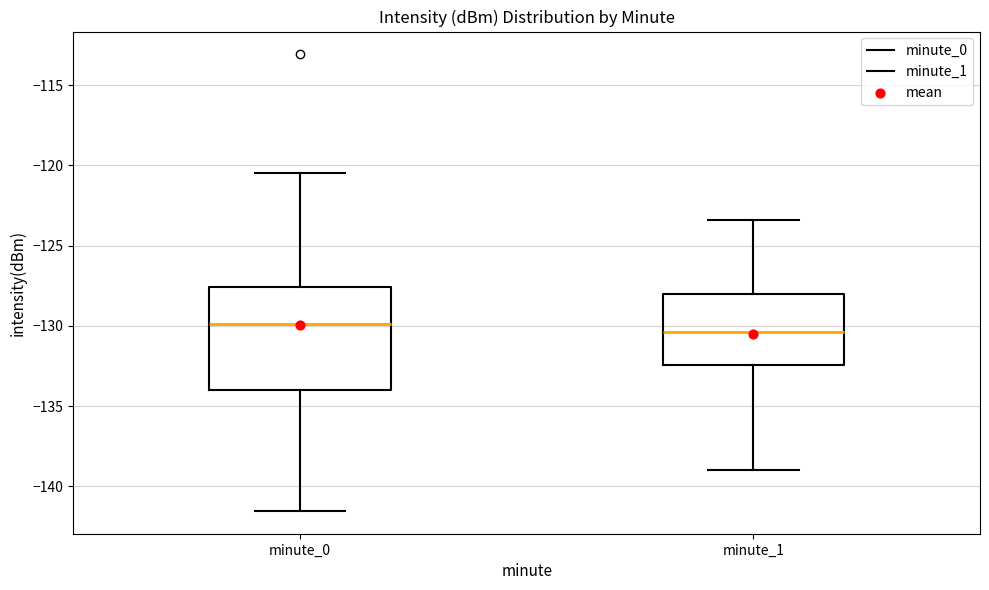

Where does the upper whisker of the box for minute_1 end on the y-axis? The values are not printed on the chart, so give them approximately, as read against the axis.

-123.5